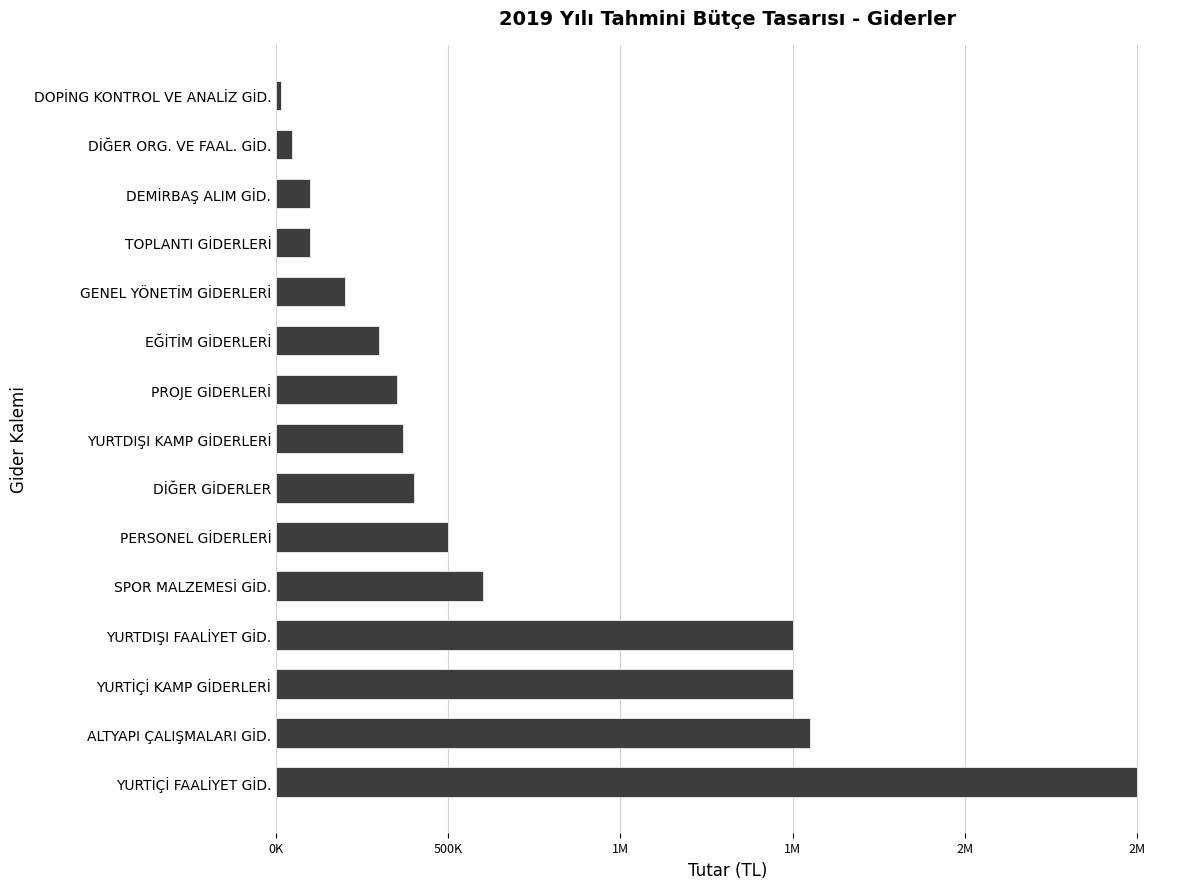

How many values exceed 370000?

7